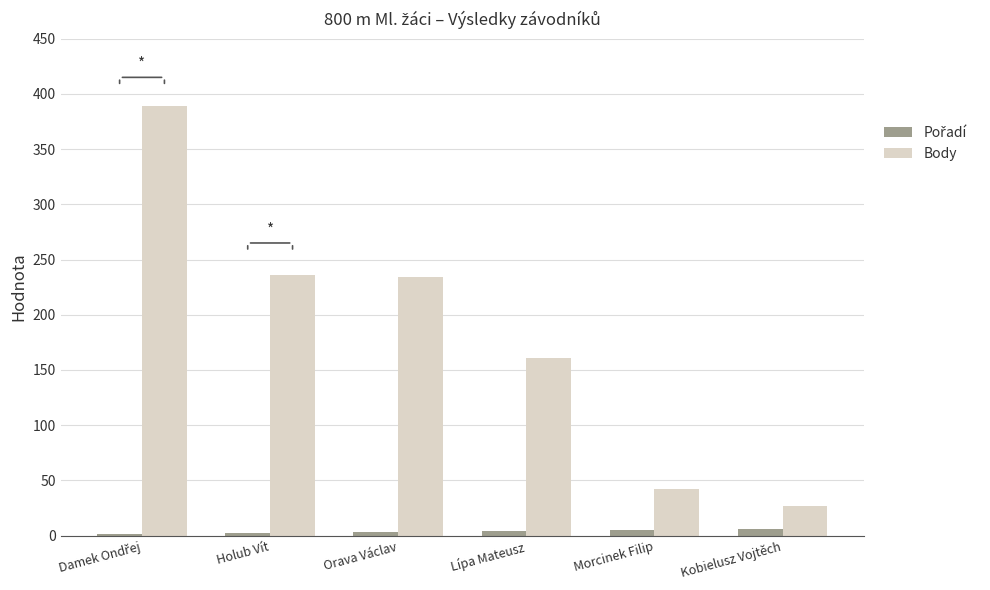

What is the sum of all Body values?

1089